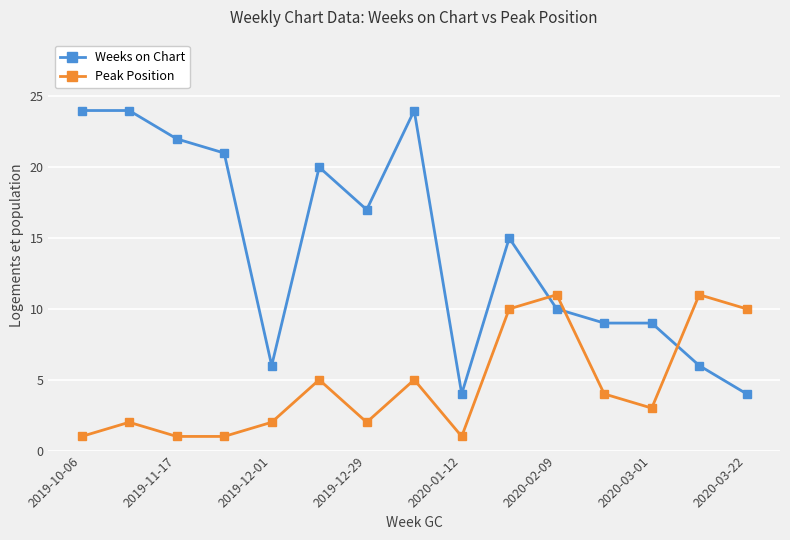

Which series has the largest total across all categories?

Weeks on Chart